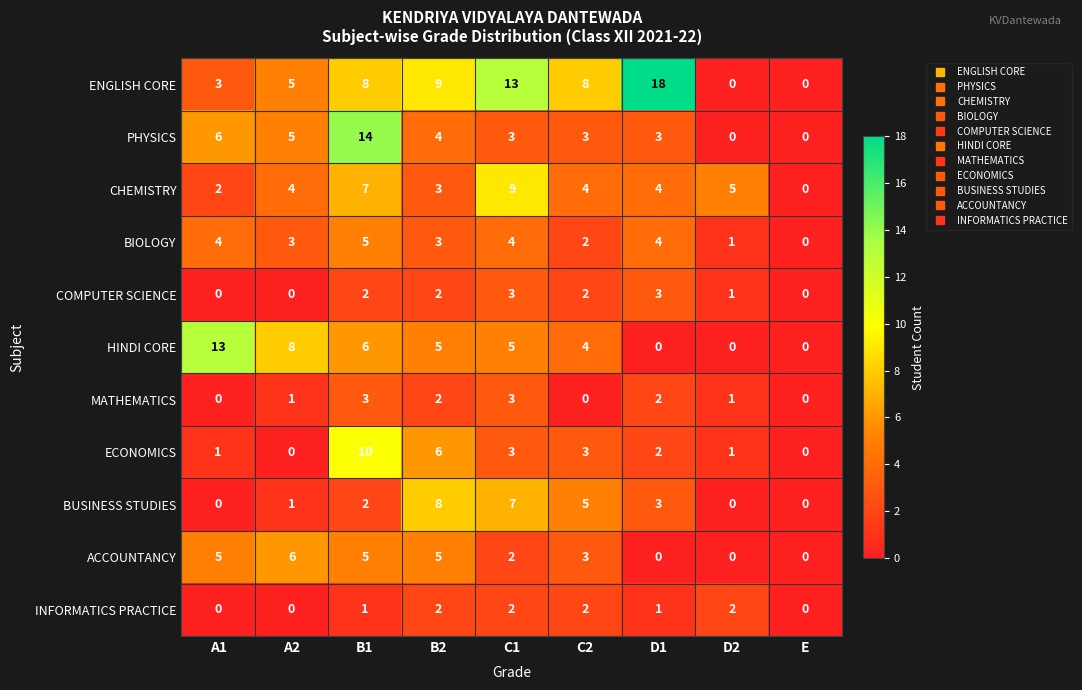

At which label is BIOLOGY closest to 2?

C2